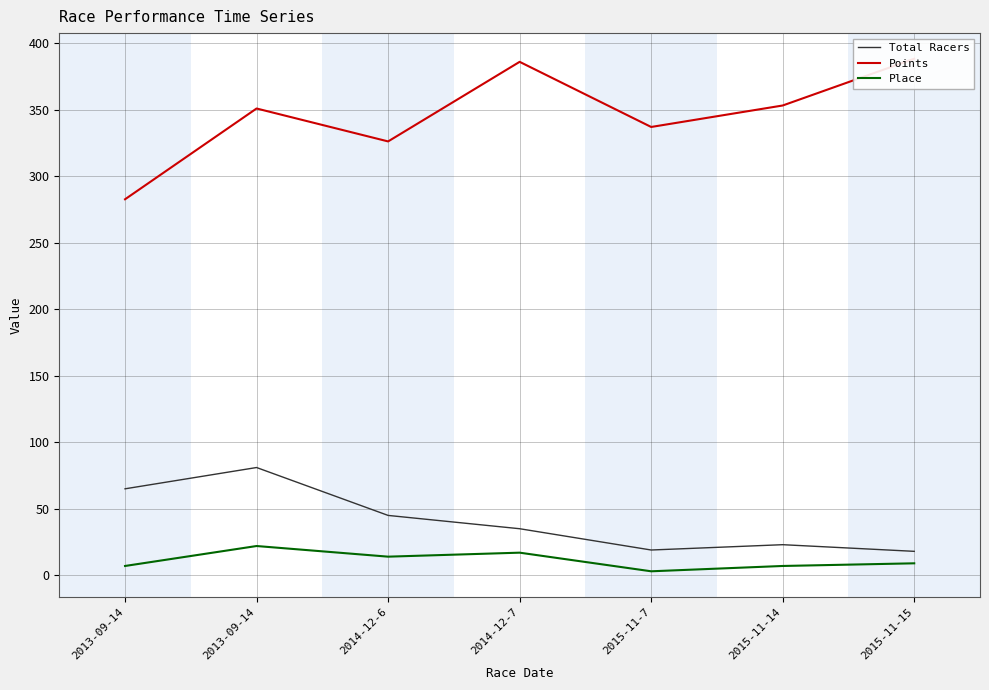

How many data points in Place are less than 9?

3